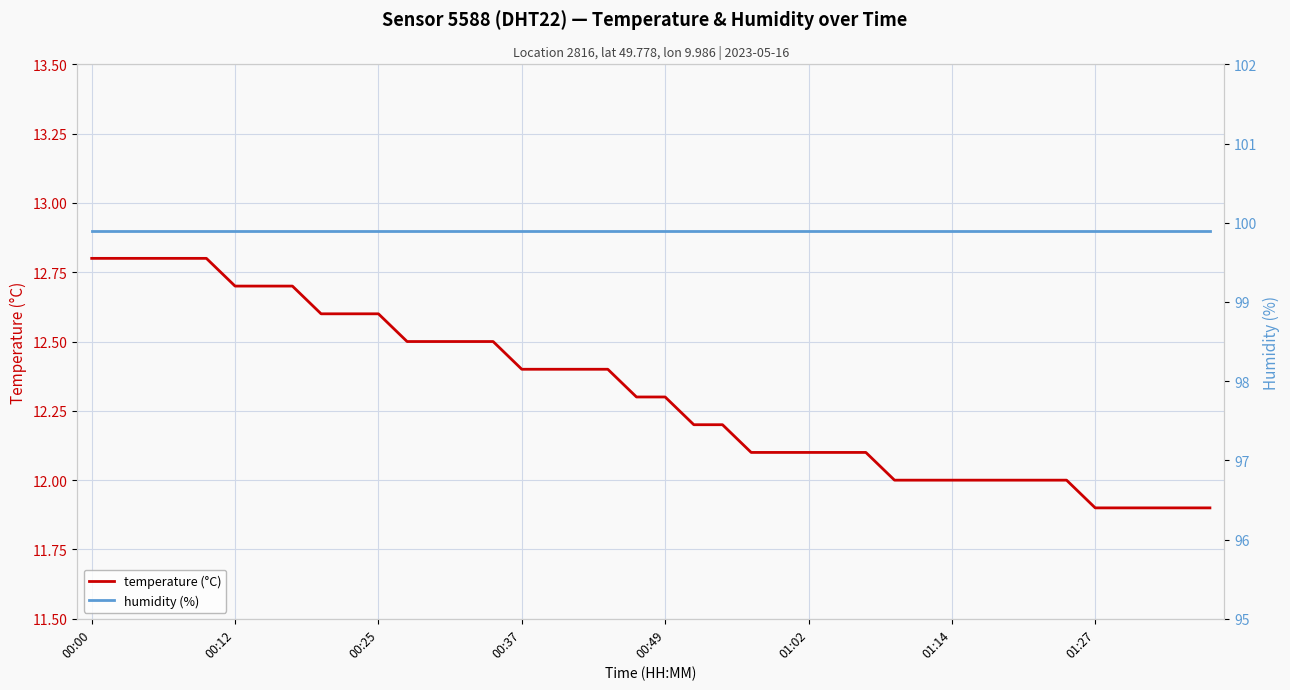

How many values in the temperature (°C) series exceed 12?

28